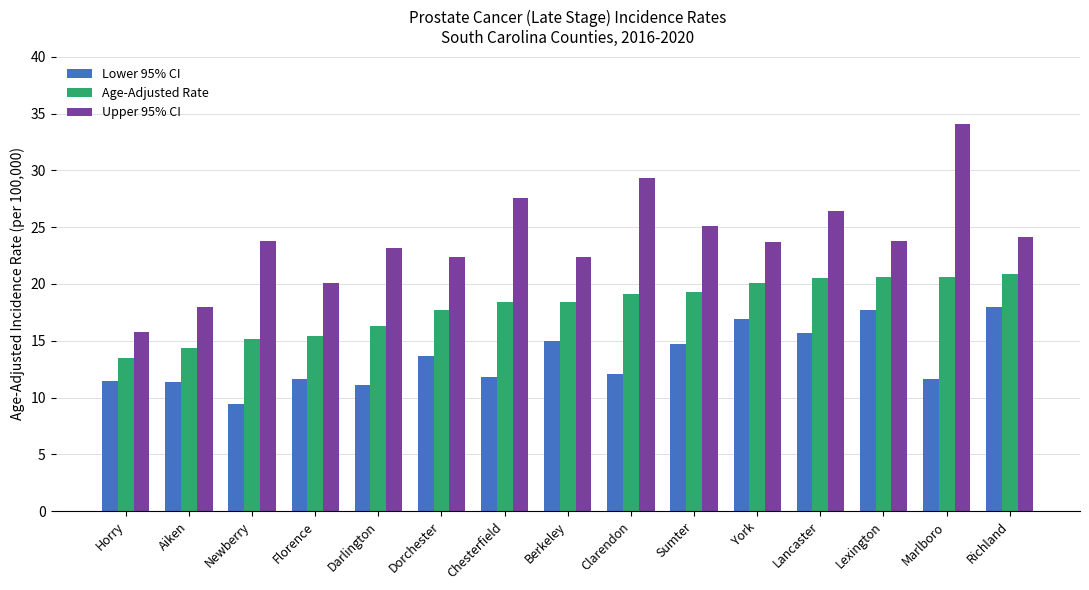

What is the difference between the Lower 95% CI values at Lexington and Berkeley?

2.7